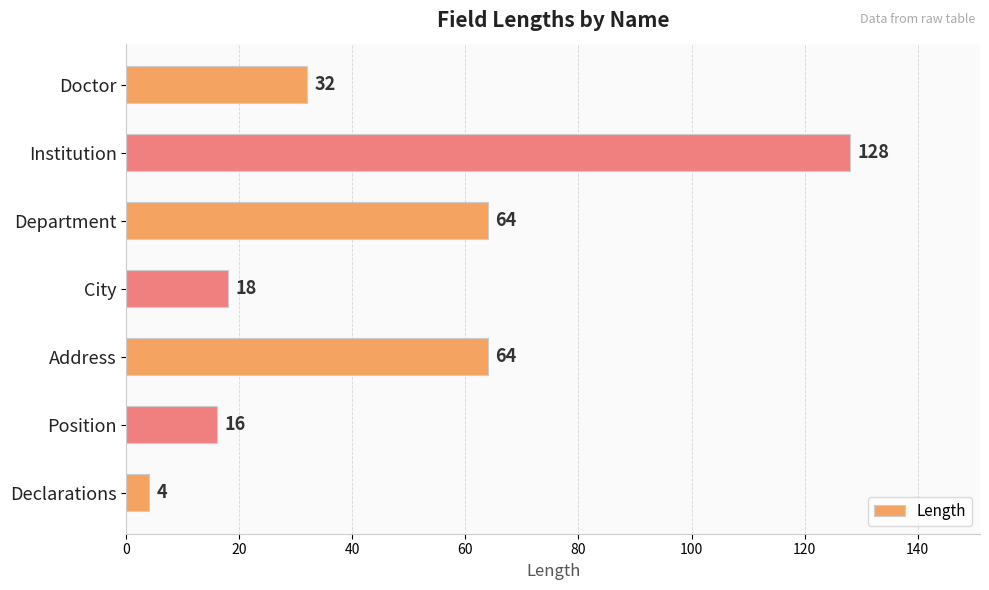

What is the change in value from Department to Position?

-48